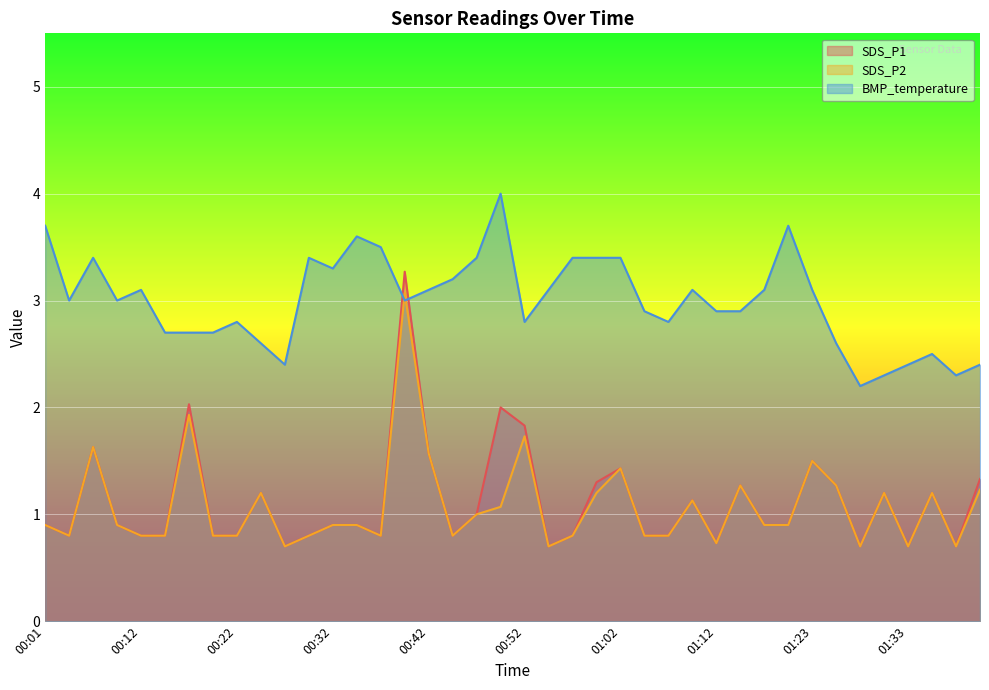

What is the average value of the SDS_P2 series?

1.1